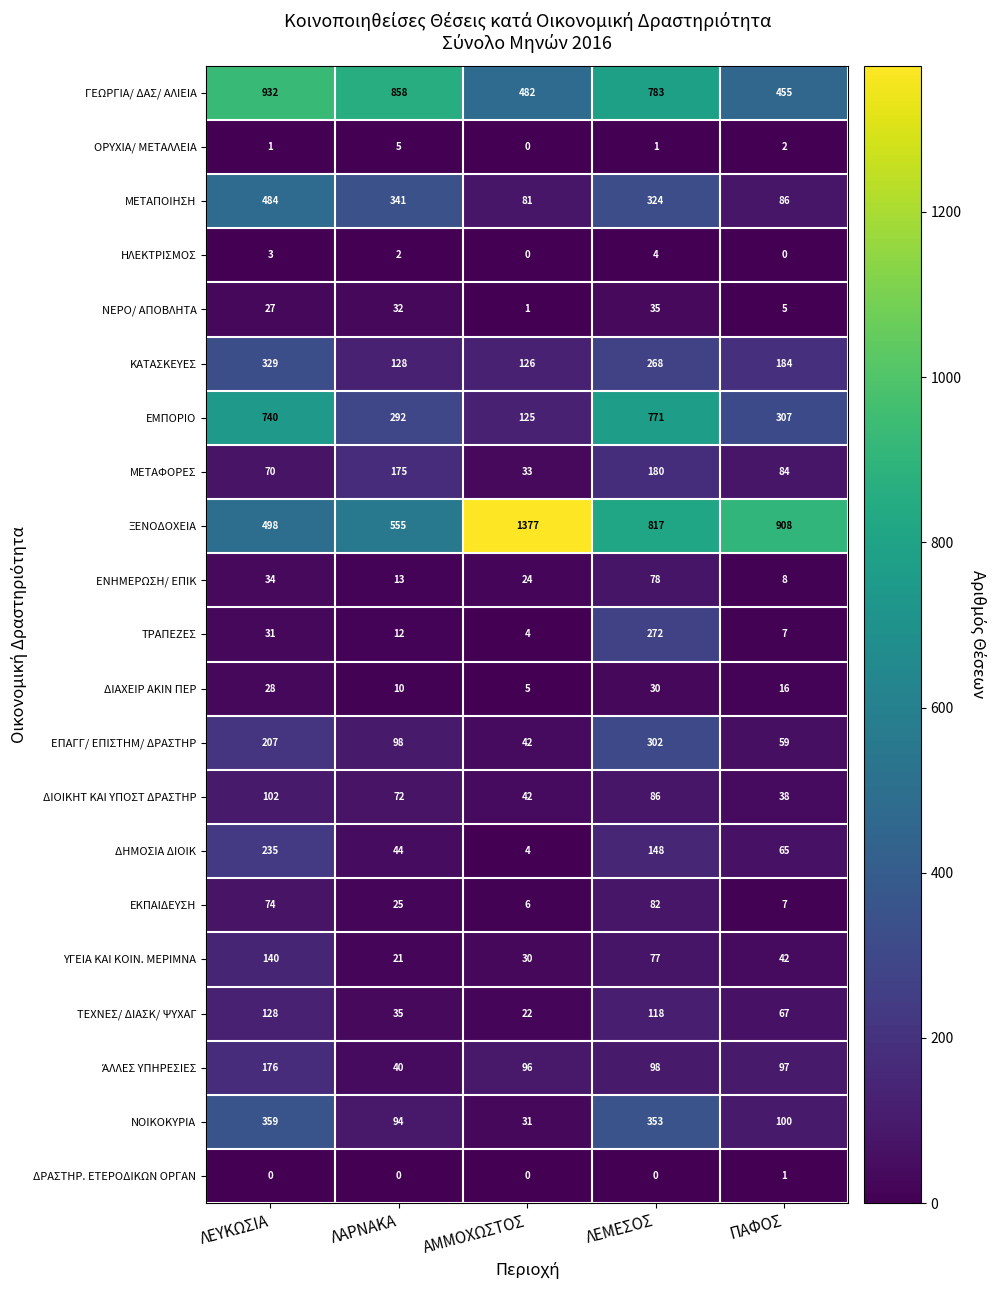

What is the sum of all ΞΕΝΟΔΟΧΕΙΑ values?

4155